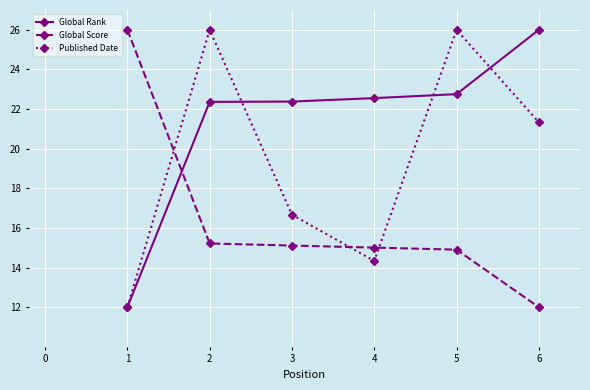

Where does the Published Date series first go above 21?

2